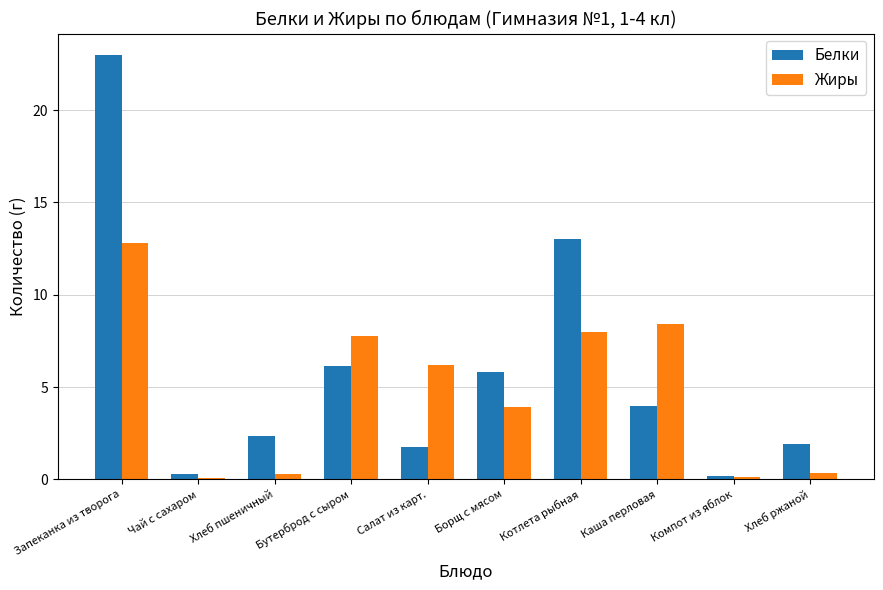

What is the label of the 3rd bar from the right?

Каша перловая